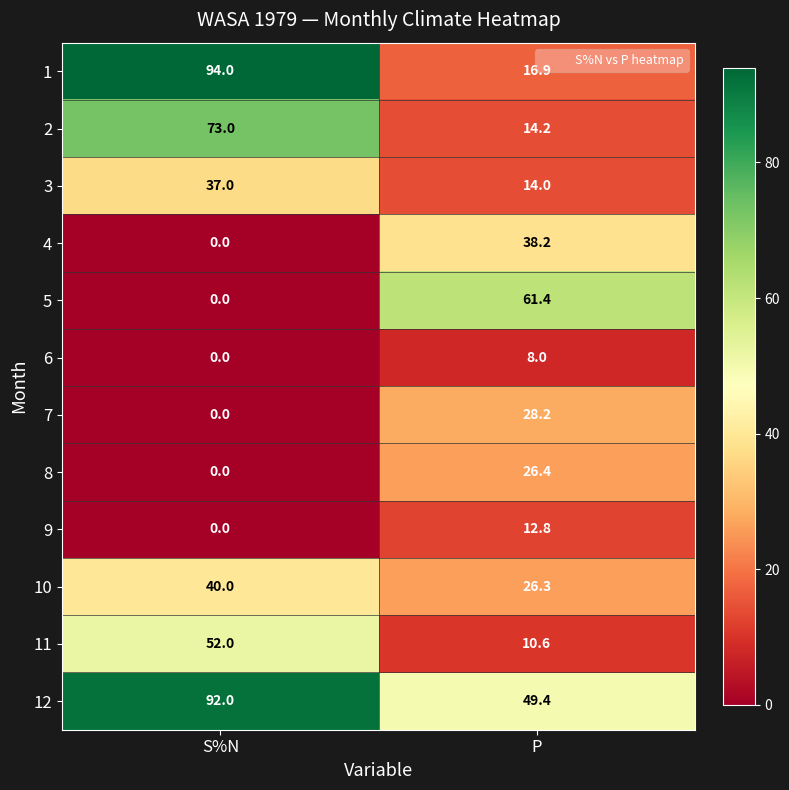

How many categories are shown in the chart?

2